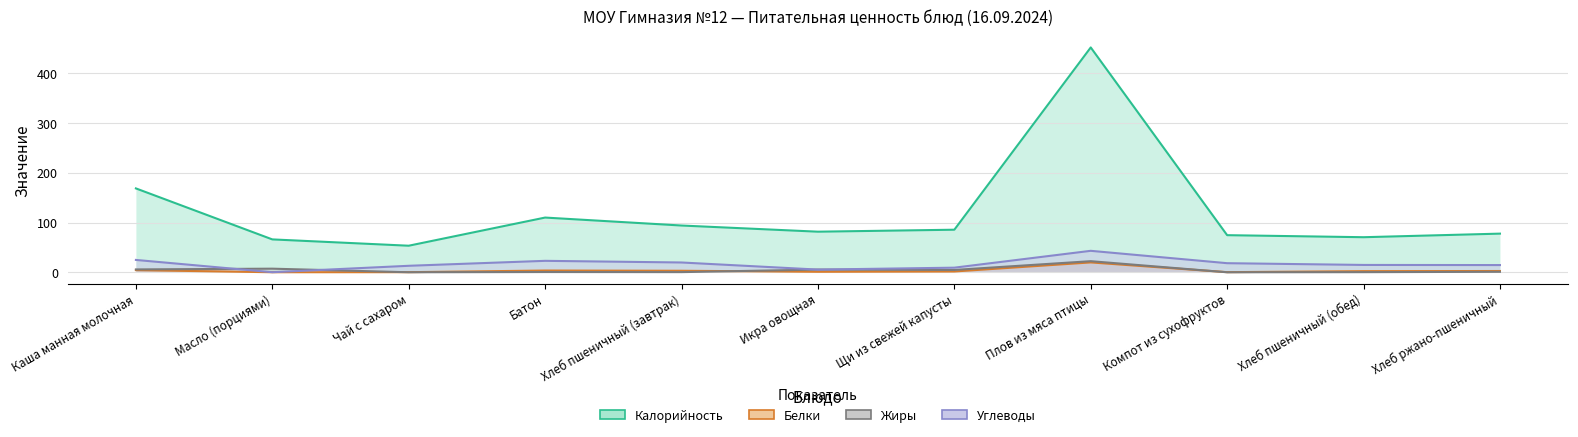

At which category does the chart reach its peak across all series?

Плов из мяса птицы